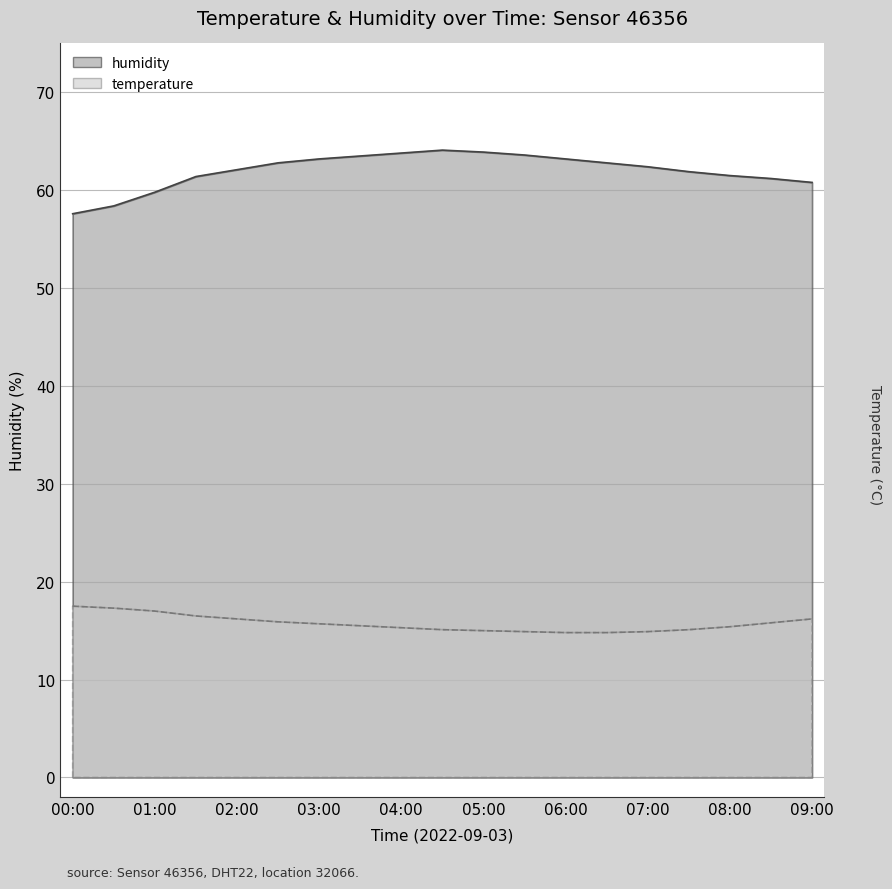

What is the label of the 8th point from the right?

05:30